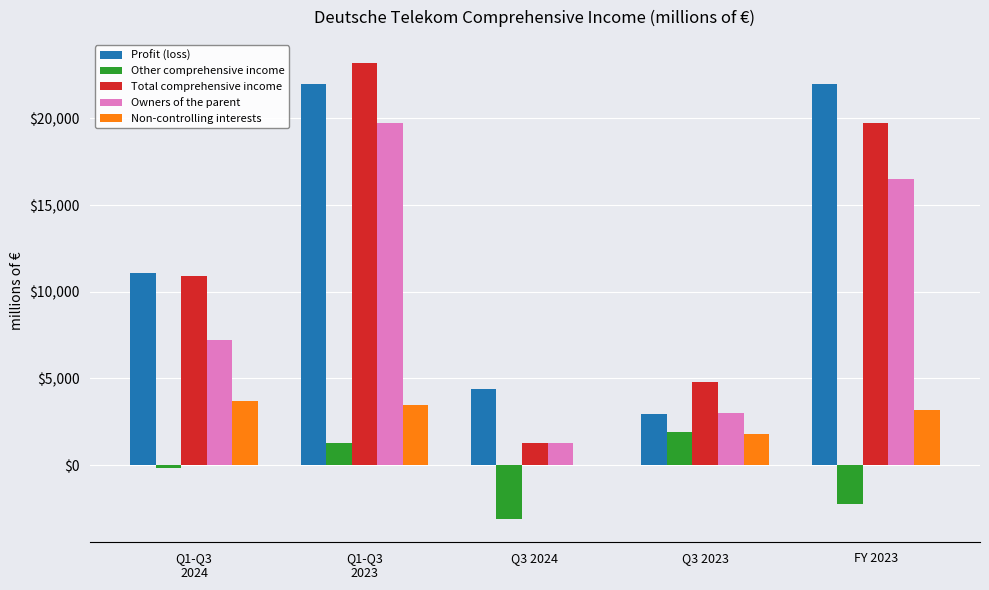

What value does the Other comprehensive income series have at Q3 2024, to the nearest 100?

-3100